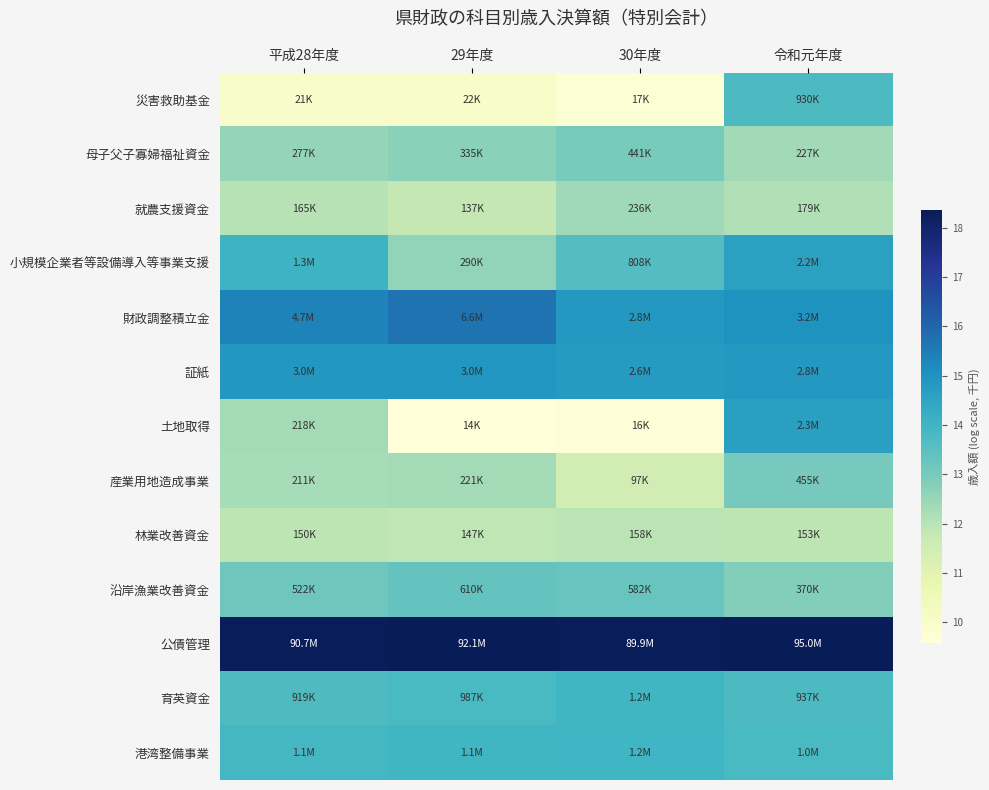

What is the total value across all series at 30年度?

171.0